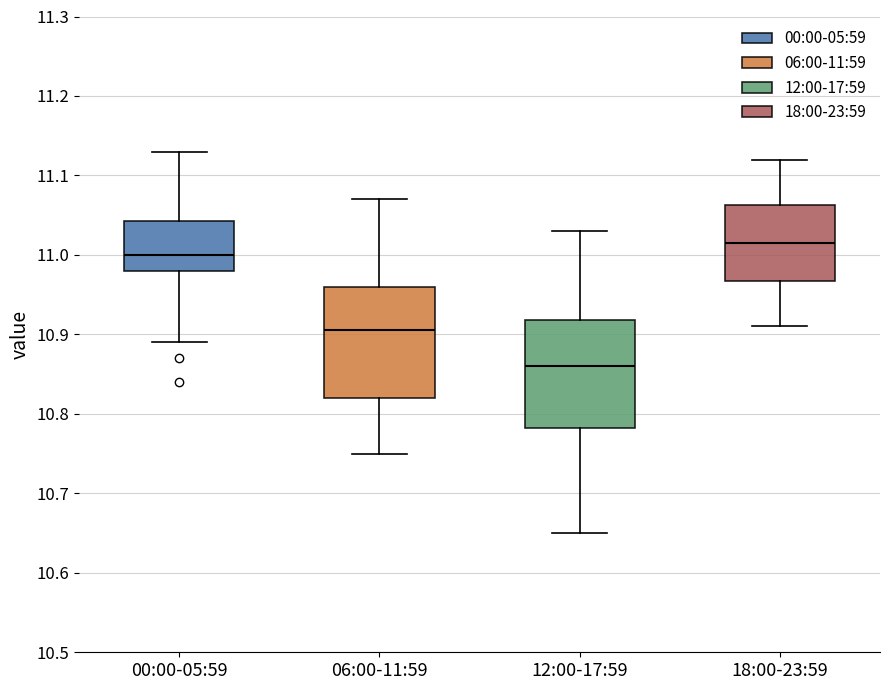

Reading left to right, transcribe this box plot: for each box, give where its median line is, the range the box spans, and where its two whiskers end, as read against the y-axis. The values are not printed on the chart, so give them approximately, as read against the axis.

00:00-05:59: median 11.00, box 10.98 to 11.04, whiskers 10.89 to 11.13
06:00-11:59: median 10.91, box 10.82 to 10.96, whiskers 10.75 to 11.07
12:00-17:59: median 10.86, box 10.78 to 10.92, whiskers 10.65 to 11.03
18:00-23:59: median 11.02, box 10.97 to 11.06, whiskers 10.91 to 11.12